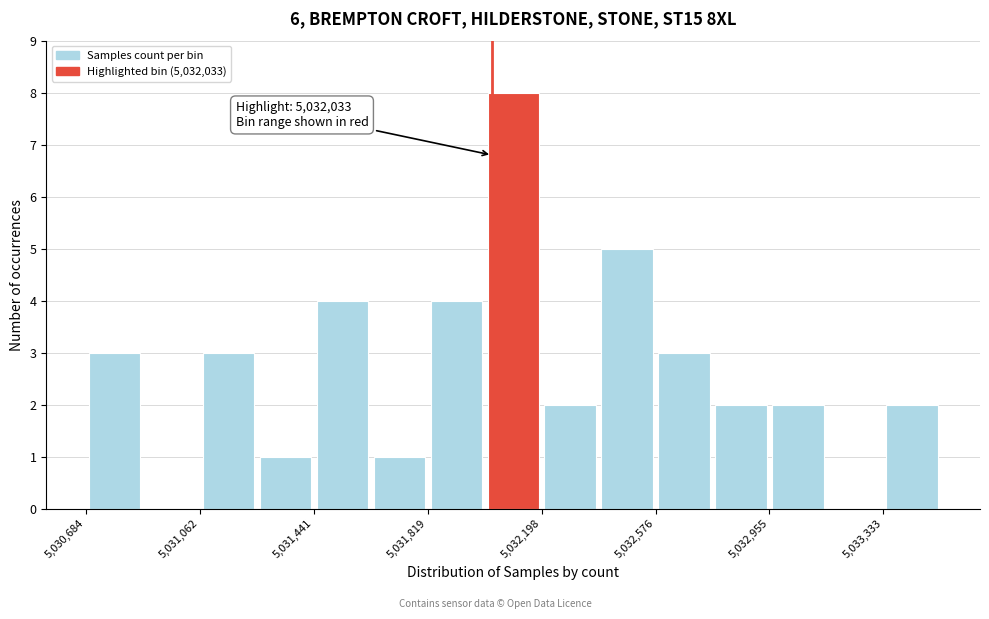

Read against the x-axis, roughly where is the centre of the tallest bar?

5032100